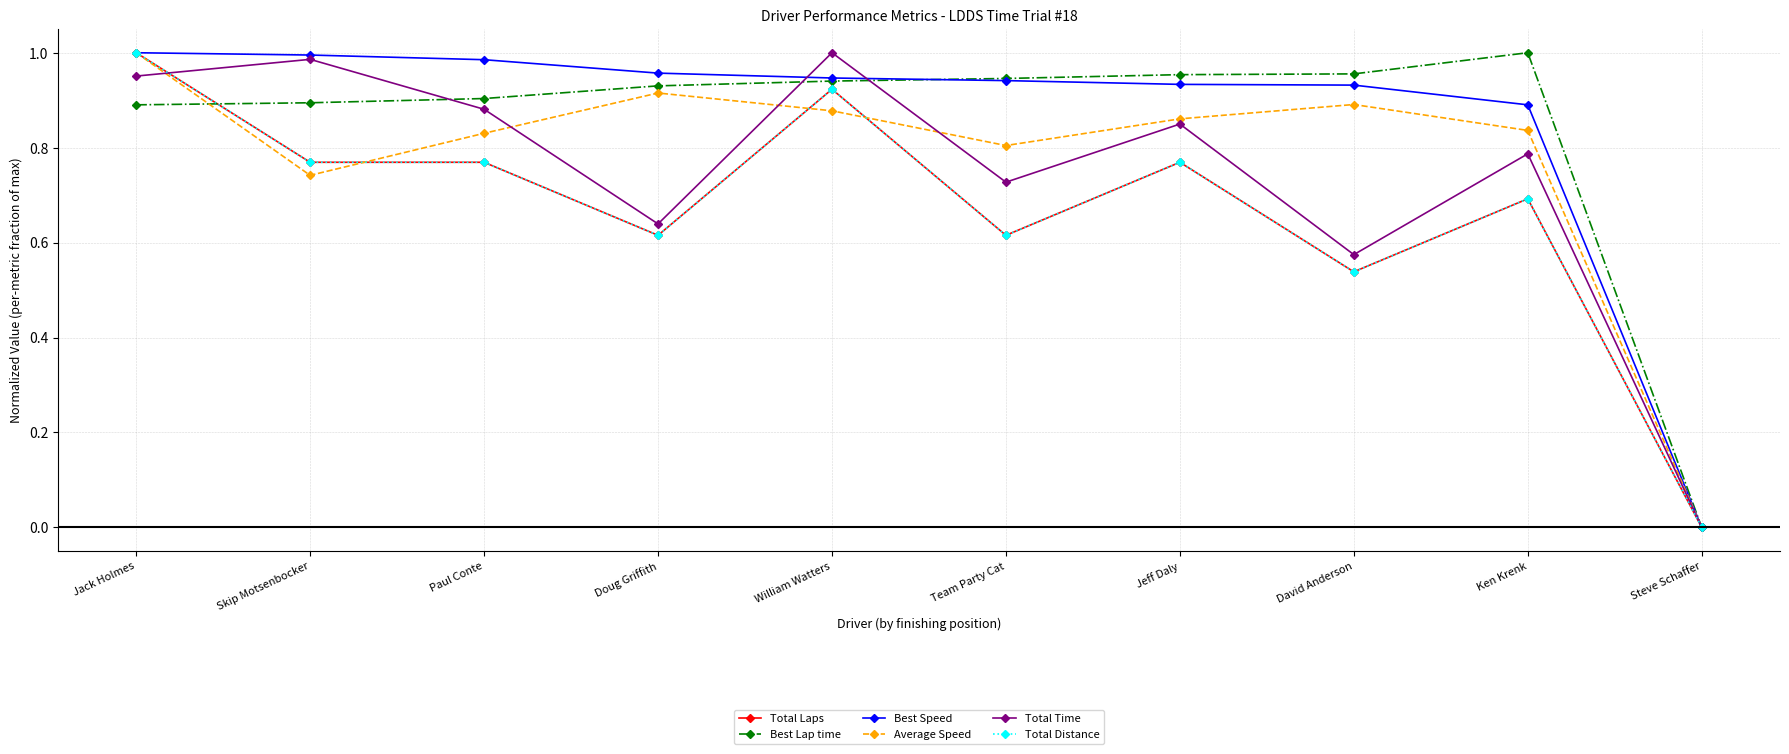

True or false: Total Time has a value of 0.0 at Steve Schaffer.

True